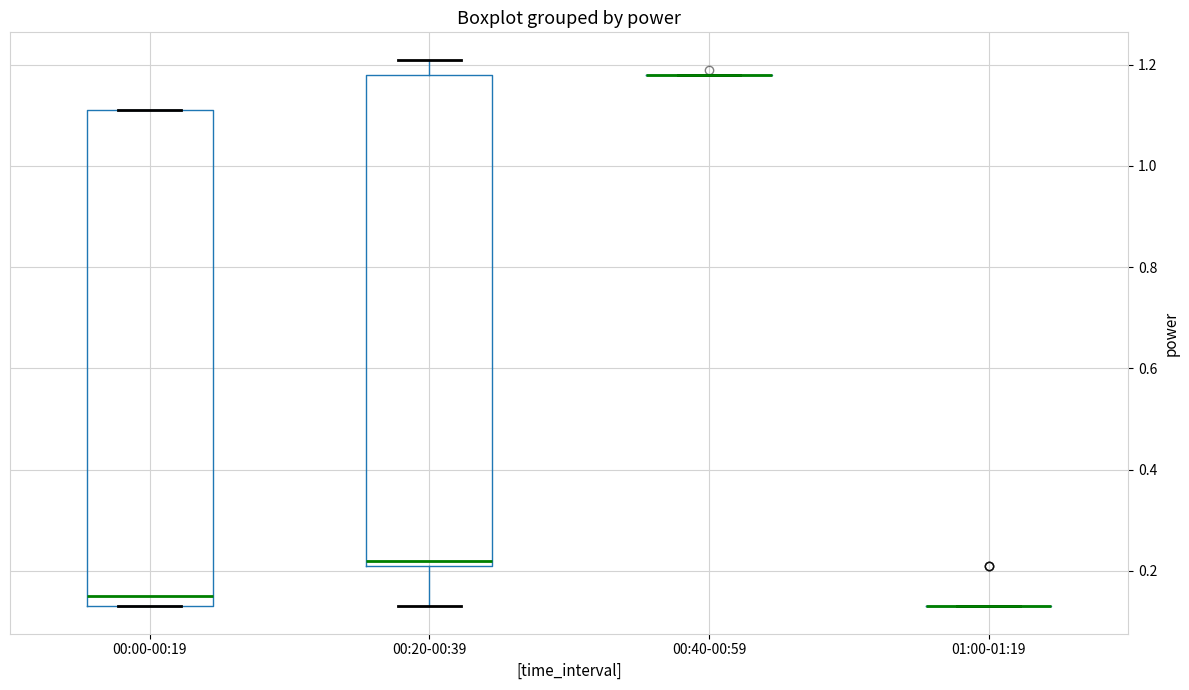

Reading left to right, read every box against the y-axis: the position of its median line, the range the box covers, and the ends of its whiskers. The values are not printed on the chart, so give them approximately, as read against the axis.

00:00-00:19: median 0.16, box 0.14 to 1.12, whiskers 0.14 to 1.12
00:20-00:39: median 0.22 (just above the box's lower edge), box 0.22 to 1.18, whiskers 0.14 to 1.22
00:40-00:59: box collapsed to a line at 1.18, whiskers 1.18 to 1.18
01:00-01:19: box collapsed to a line at 0.14, whiskers 0.14 to 0.14